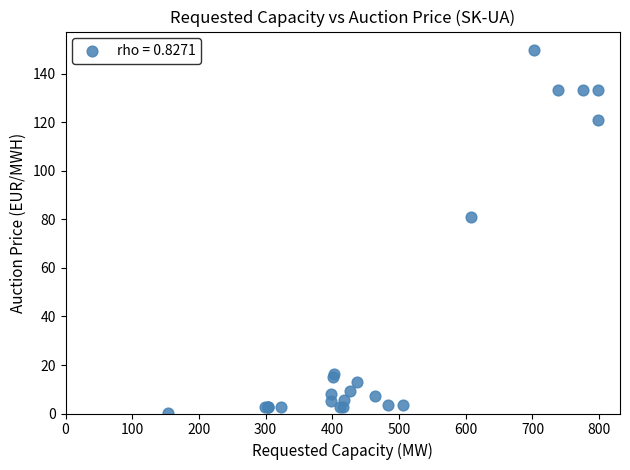

What Y value in the scatter plot is closest to 75?

81.0